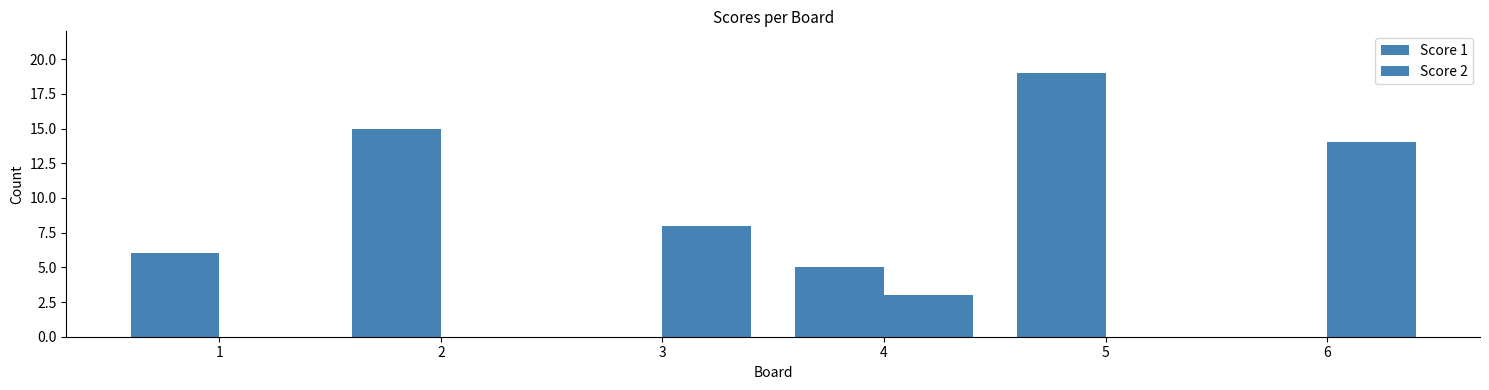

Reading left to right, extract all data points from this chart.

Score 1: 1=6	2=15	3=0	4=5	5=19	6=0
Score 2: 1=0	2=0	3=8	4=3	5=0	6=14